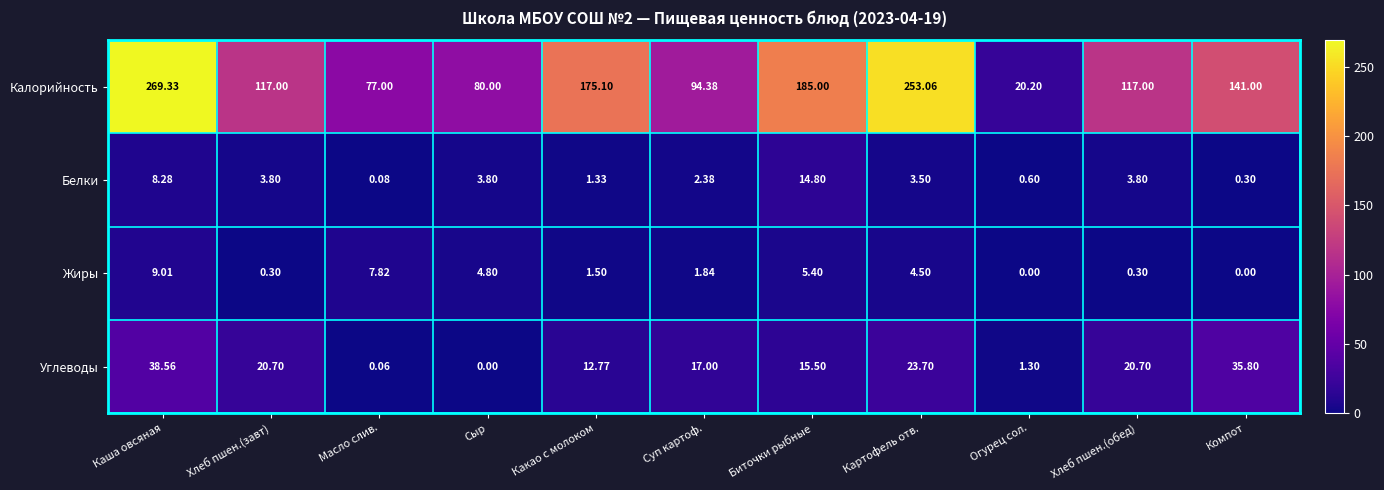

At which label is Жиры closest to 4?

Картофель отв.